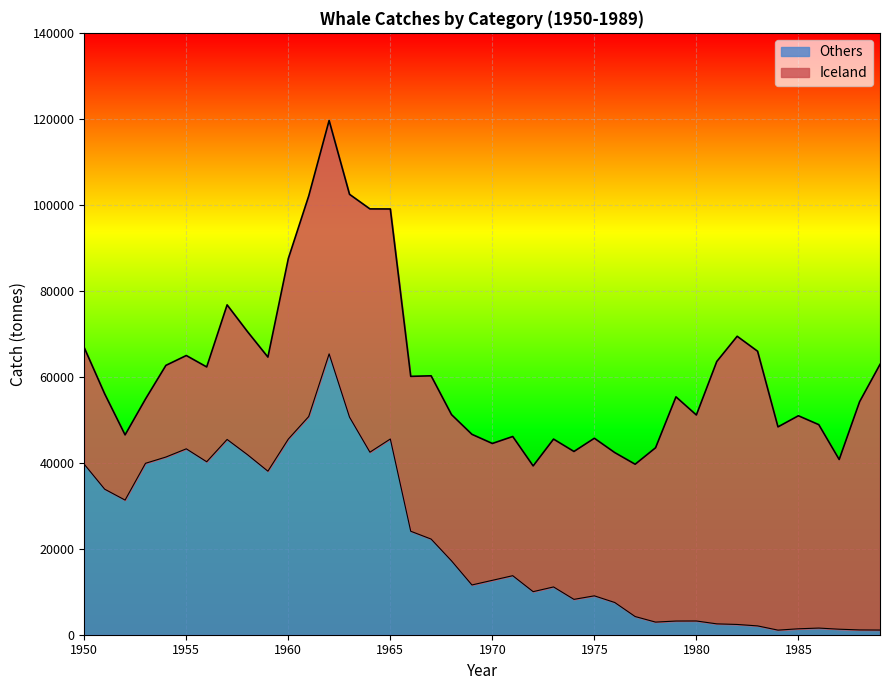

Where is the first local minimum?

1952